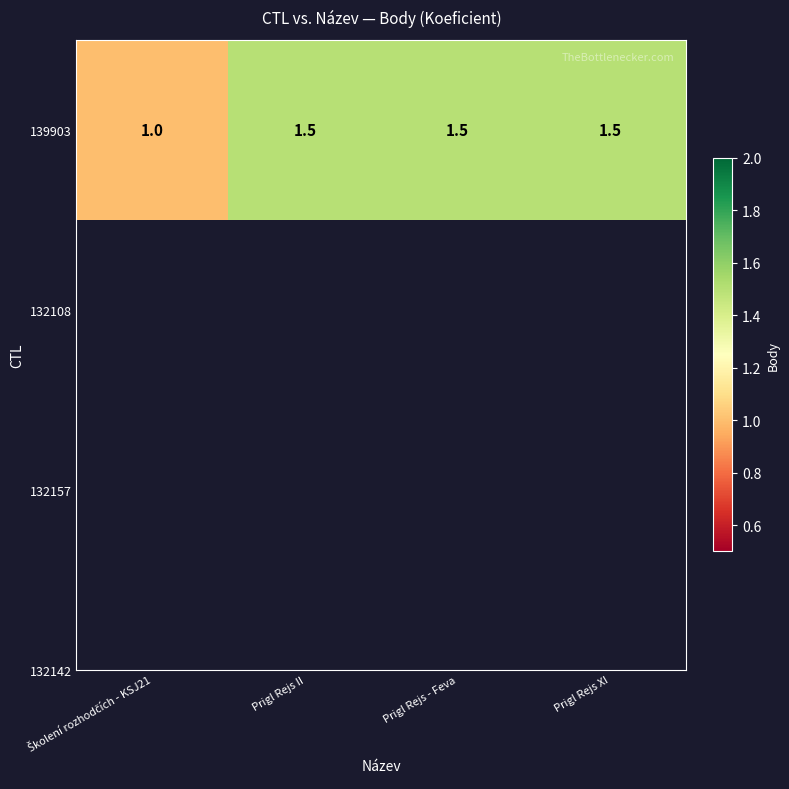

Which label corresponds to the largest value in the chart?

Prigl Rejs II